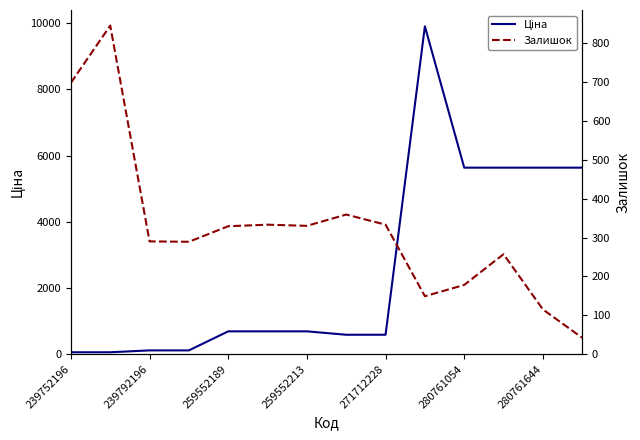

List the series in order of their overall mean, highest first.

Ціна, Залишок